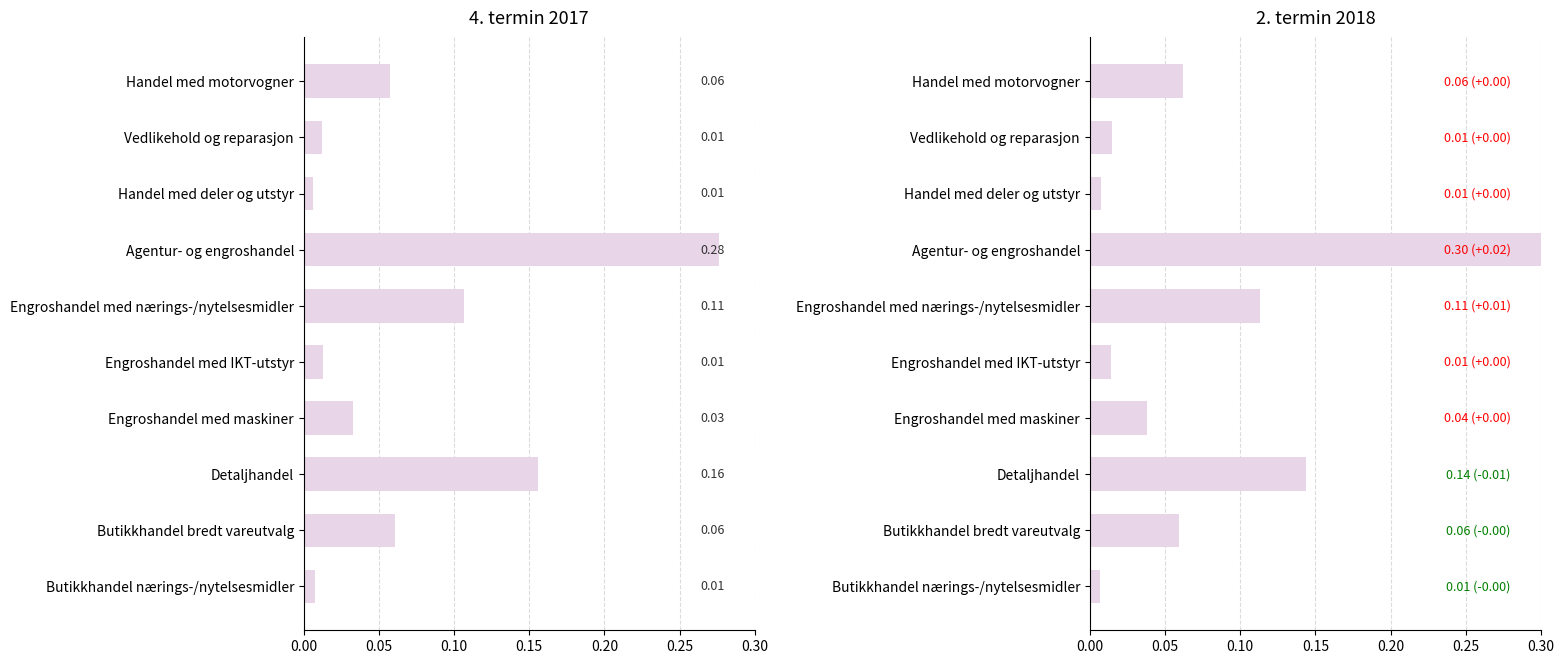

The value of 2. termin 2018 at Detaljhandel is 0.2. True or false?

False